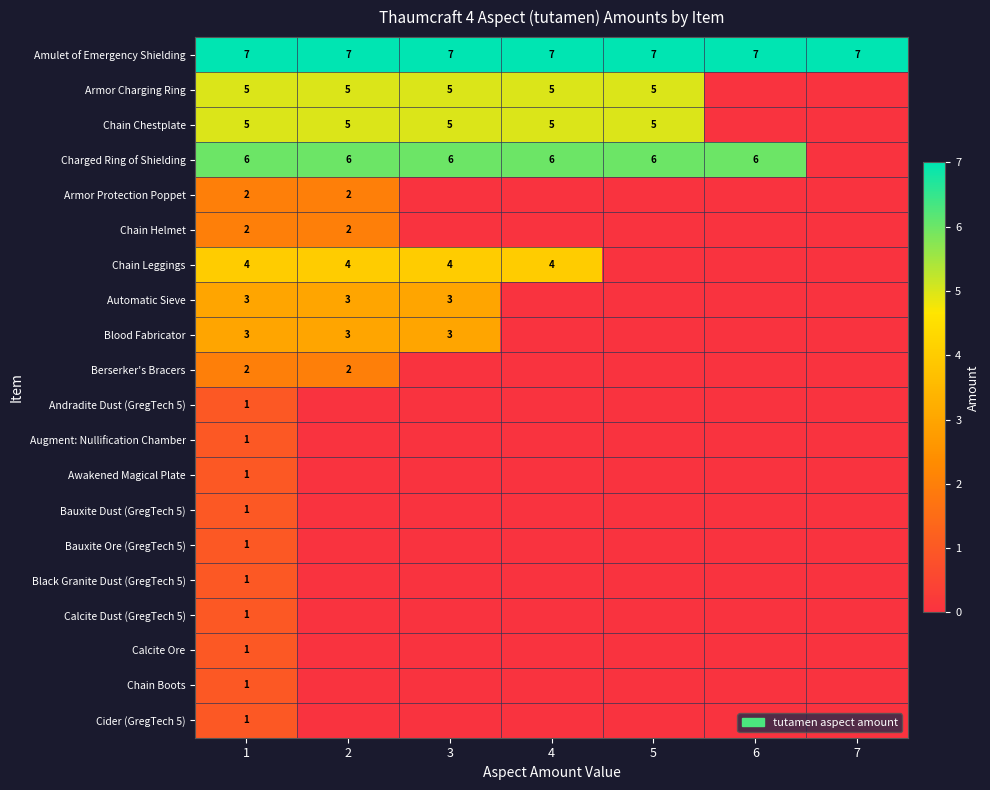

Is the value of Armor Protection Poppet at 1 greater than the value of Chain Chestplate at 2?

No